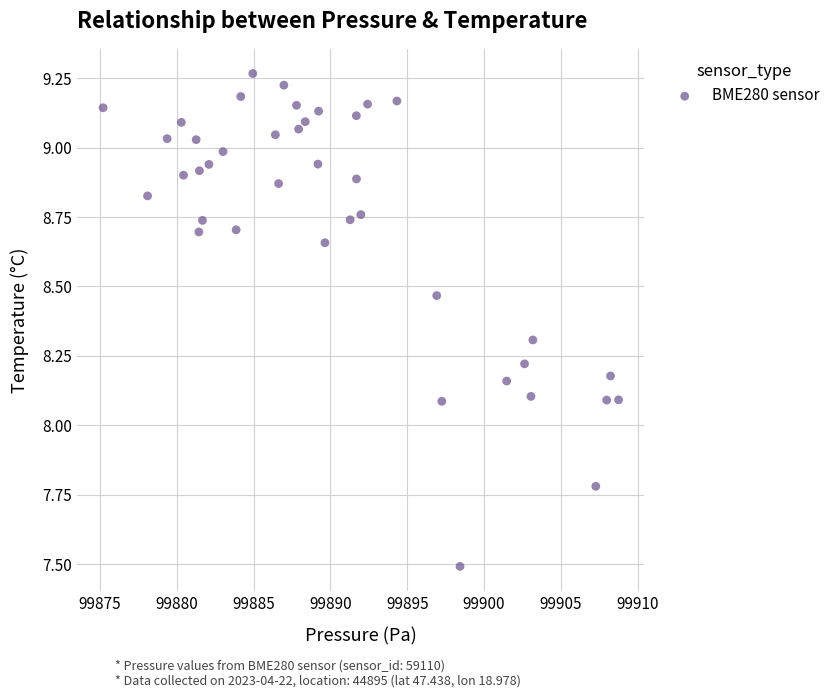

What is the range of X values (max minus min)?

33.6